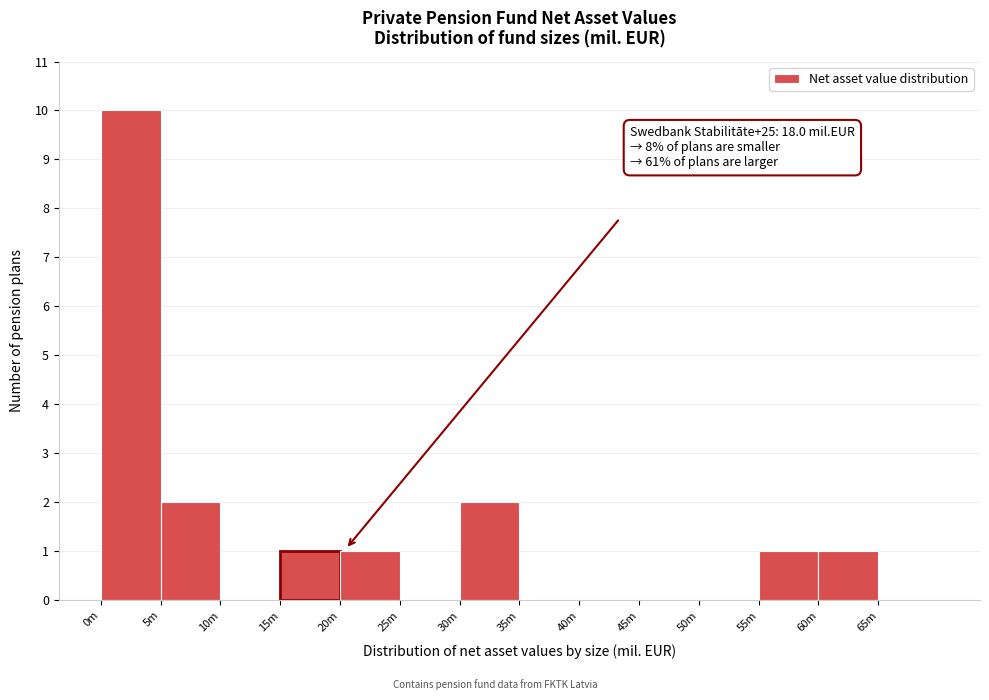

Reading left to right, extract all data points from this chart.

0m=10	5m=2	10m=0	15m=1	20m=1	25m=0	30m=2	35m=0	40m=0	45m=0	50m=0	55m=1	60m=1	65m=0